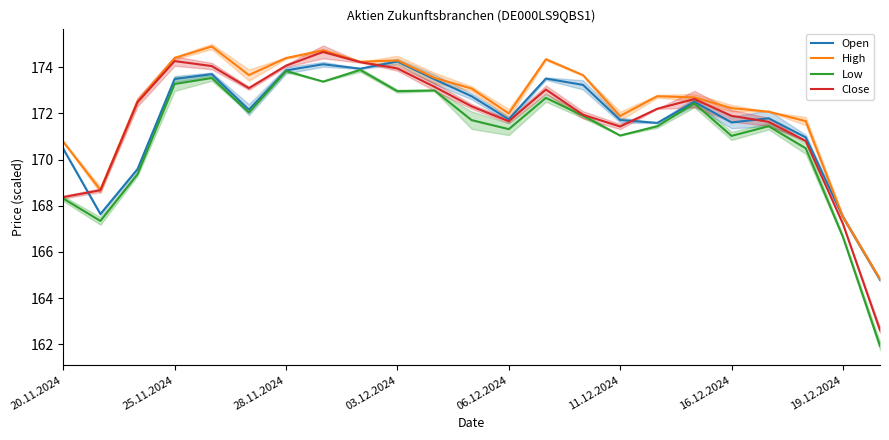

True or false: High has a value of 251.2 at 9.

False